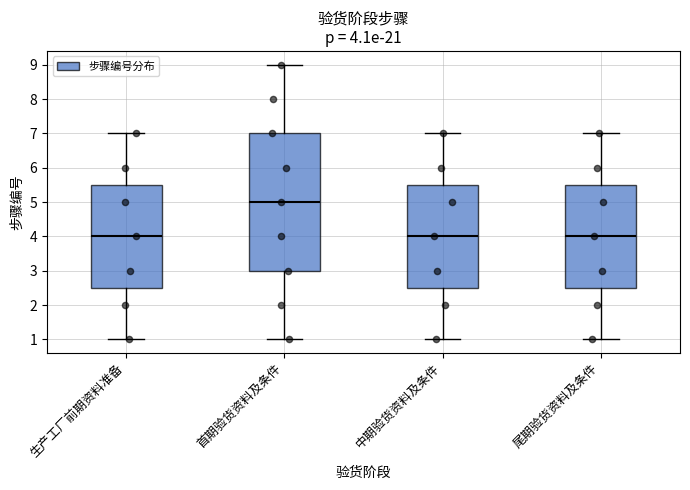

Which box is the tallest, from its lower edge to its upper edge?

首期验货资料及条件